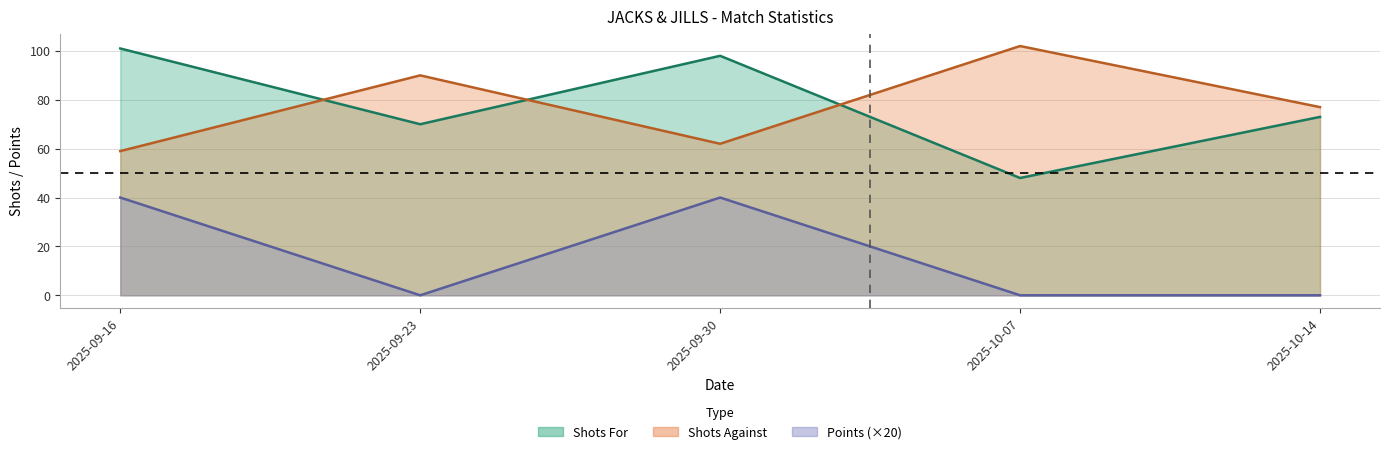

What is the difference between the Shots Against values at 2025-10-07 and 2025-10-14?

25